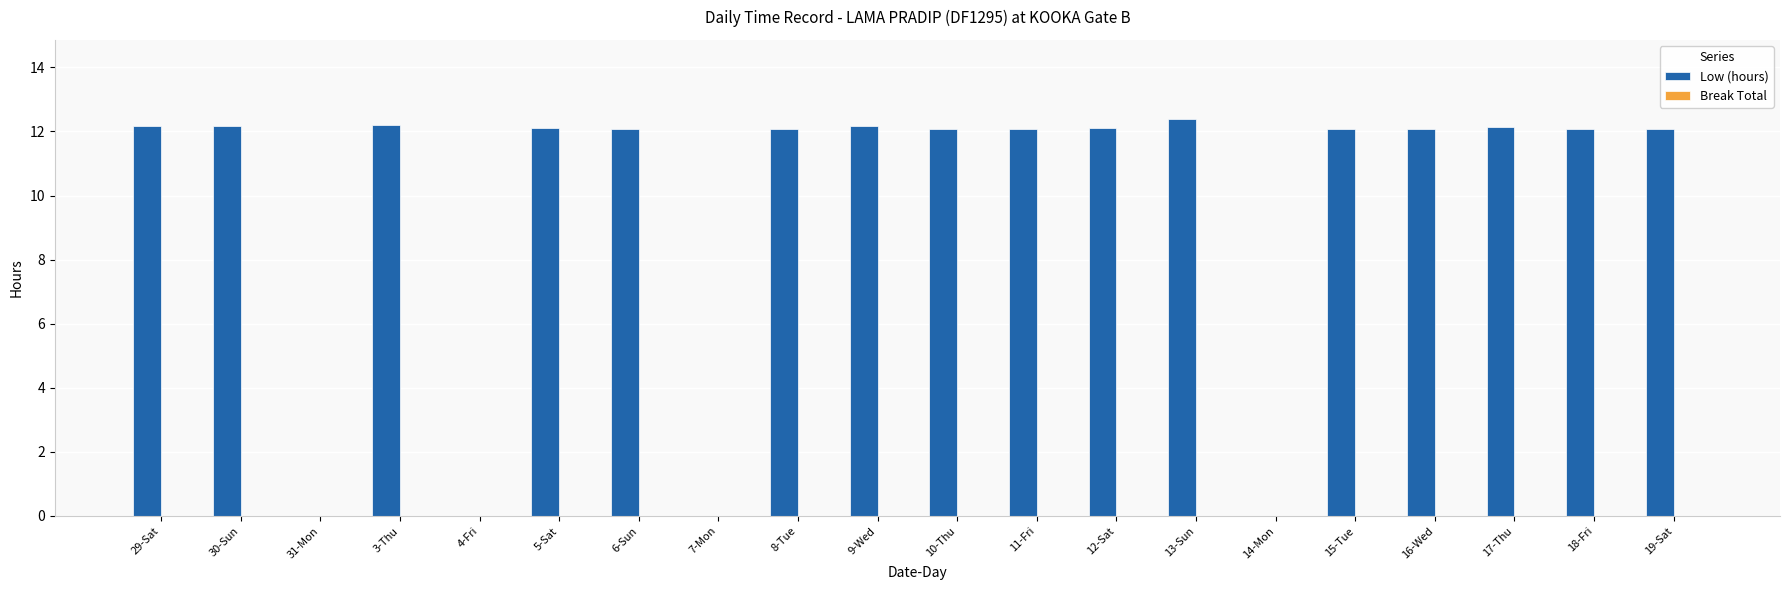

What is the maximum value shown in the chart?

12.4